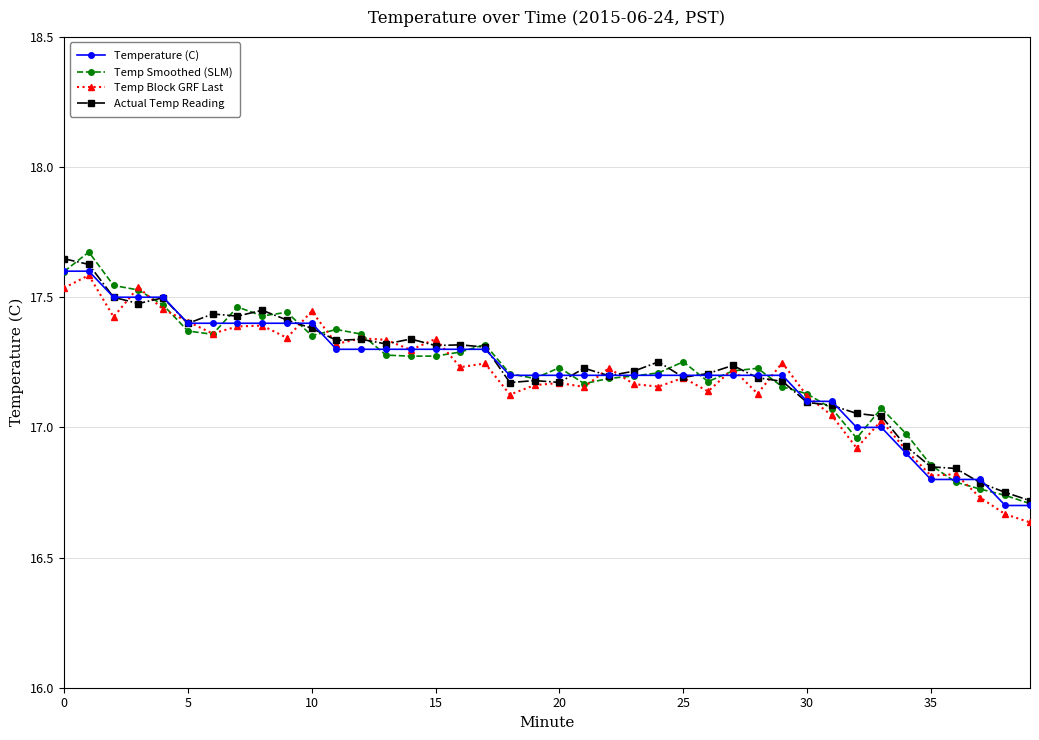

True or false: Temp Smoothed (SLM) has more than 2 interior local peaks.

True